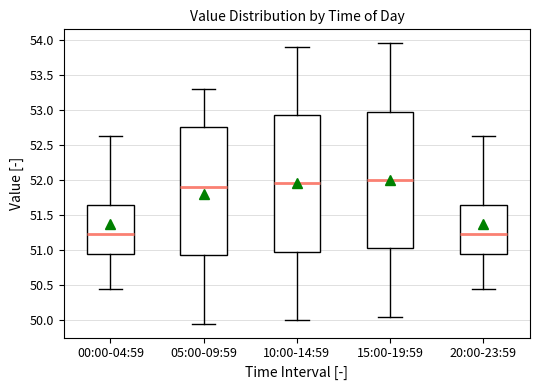

Where does the upper whisker of the box for 05:00-09:59 end on the y-axis? The values are not printed on the chart, so give them approximately, as read against the axis.

53.30